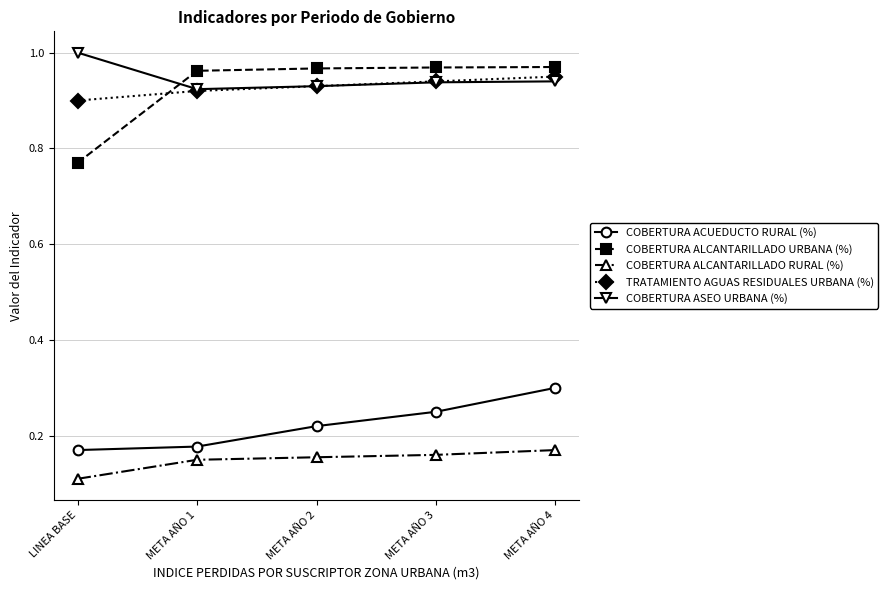

How many intersections are there between TRATAMIENTO AGUAS RESIDUALES URBANA (%) and COBERTURA ALCANTARILLADO URBANA (%)?

1